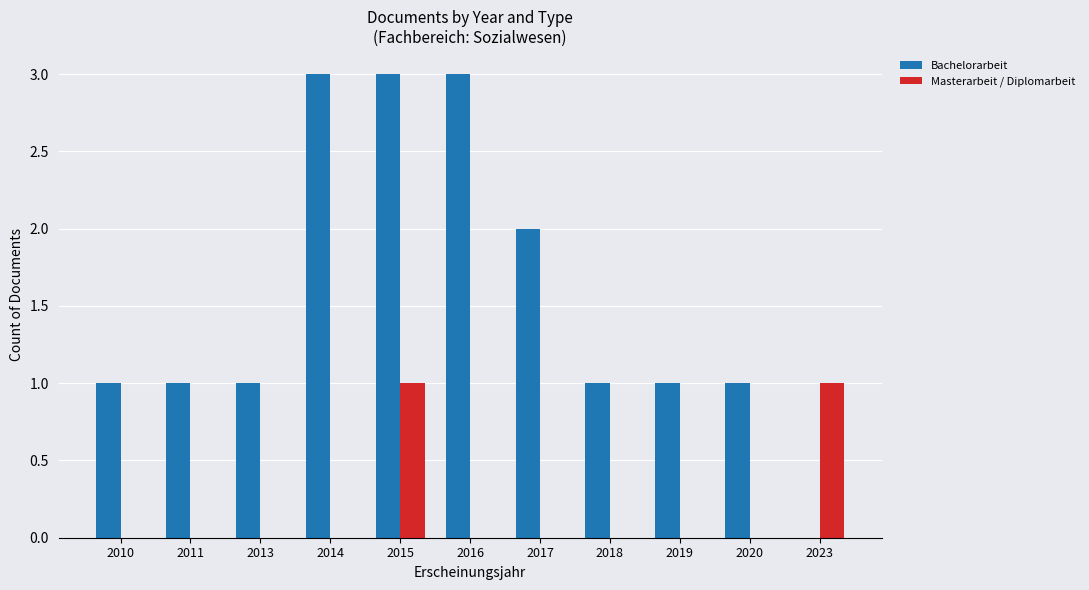

At which category is the sum across all series the highest?

2015